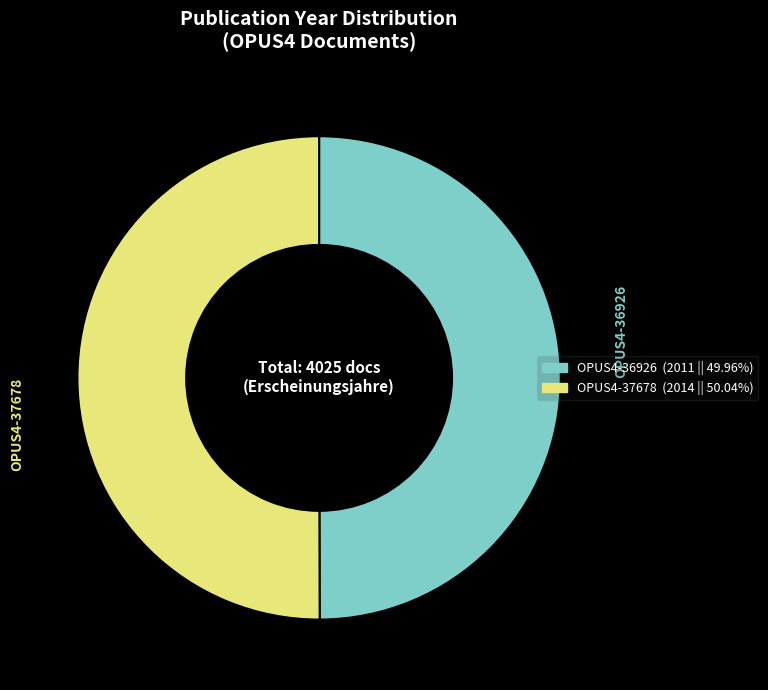

Combined, do OPUS4-36926 and OPUS4-37678 account for over 50%?

Yes